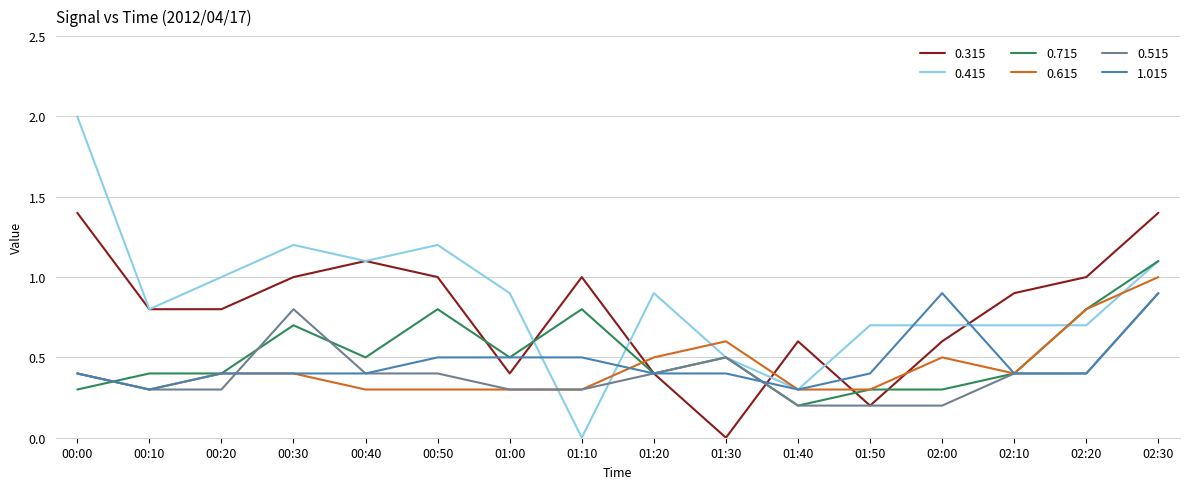

What is the spread (max minus min) of values at 01:10?

1.0